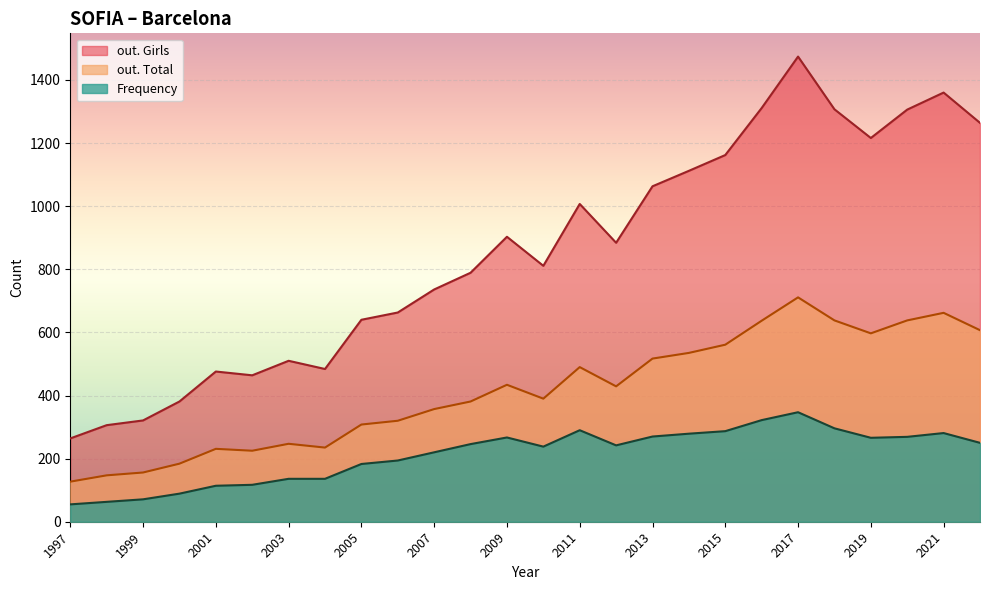

What is the spread (max minus min) of values at 2008?

543